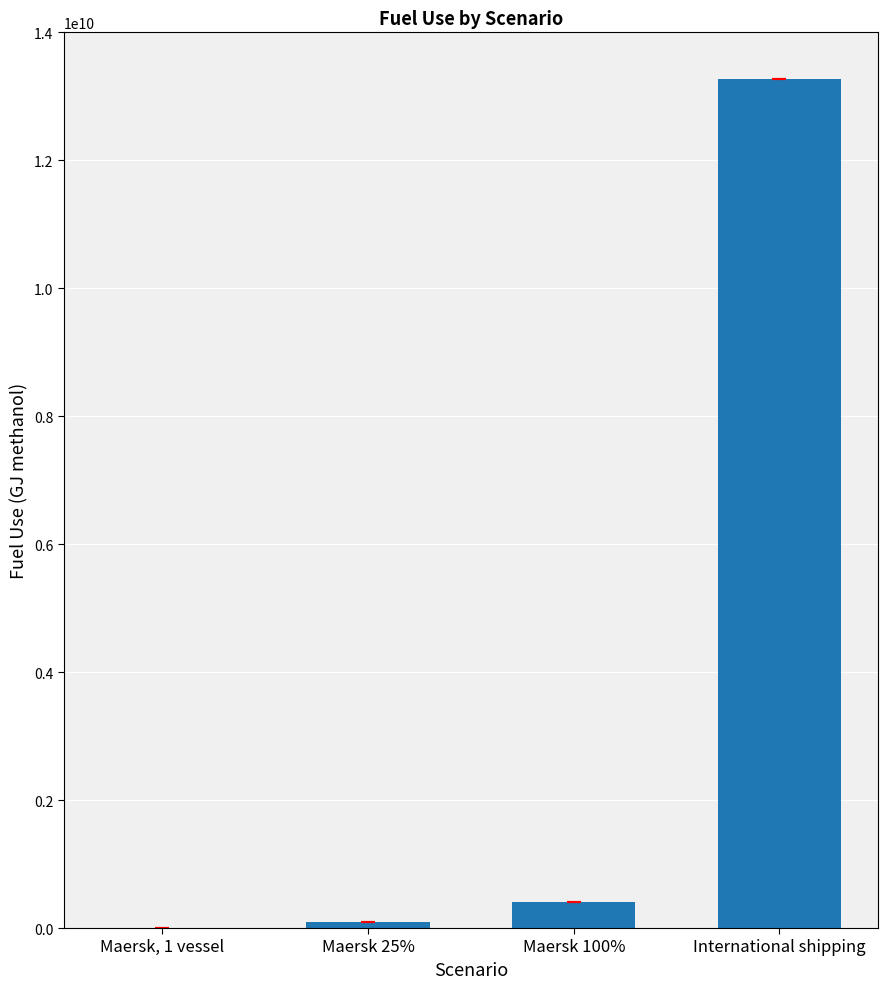

What is the sum of all values?

13769366500